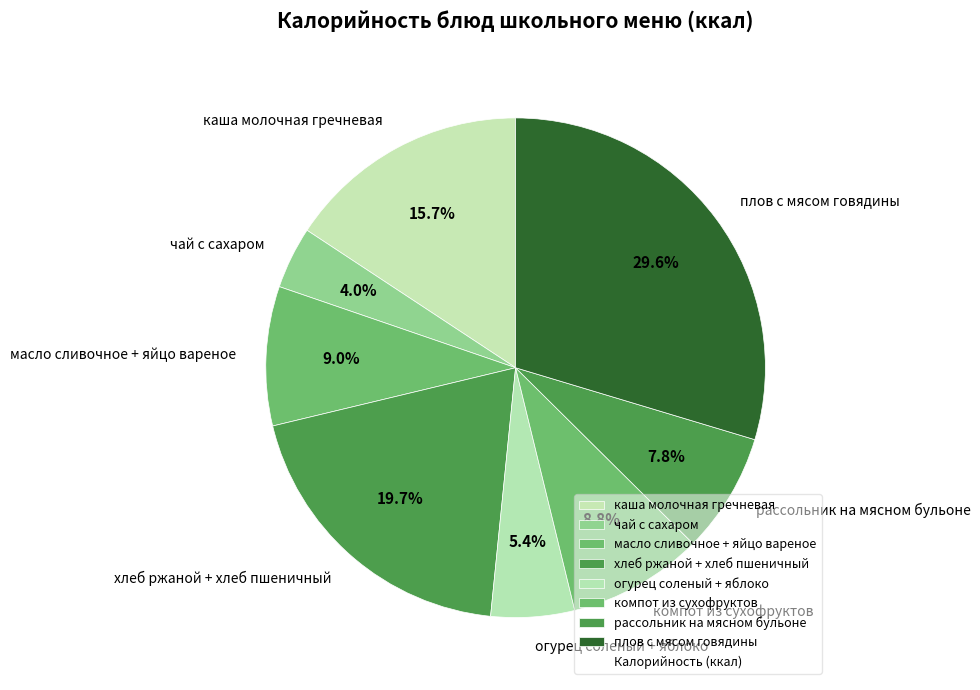

Is хлеб ржаной + хлеб пшеничный the majority of the pie?

No